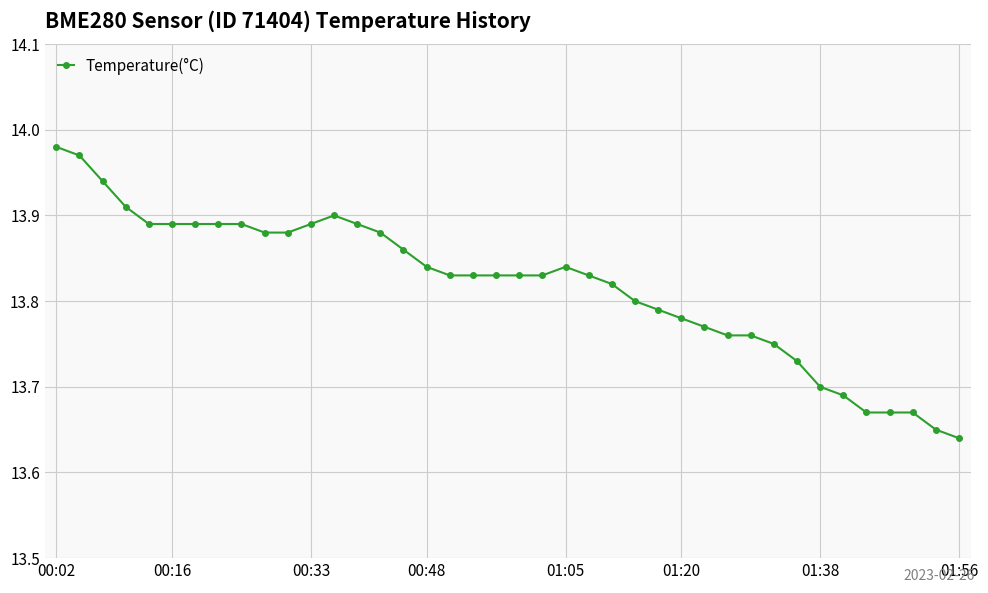

True or false: the data has more than 1 interior local peaks.

True